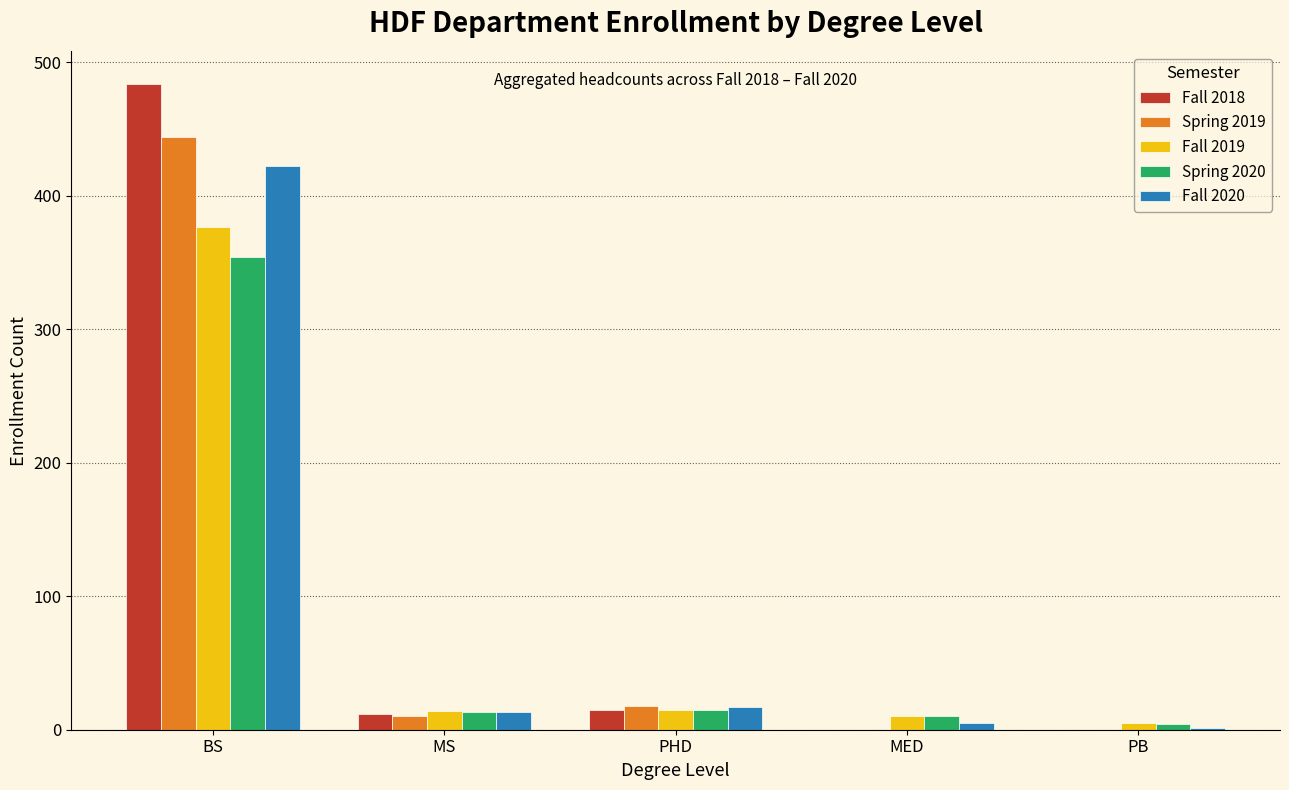

What is the total value across all series at MS?

62